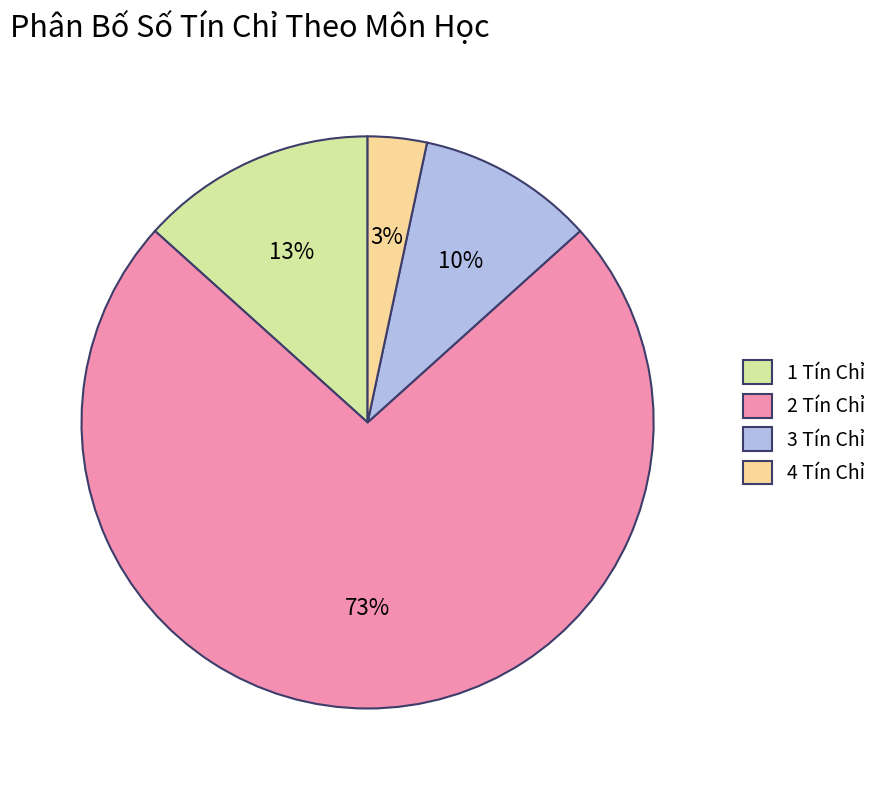

Is there any slice that represents more than half of the pie?

Yes